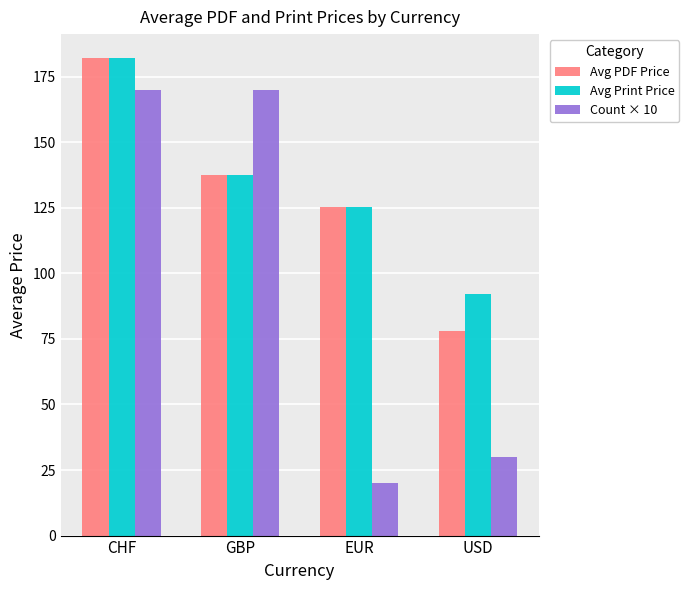

Where does the Avg Print Price series first go above 137?

CHF